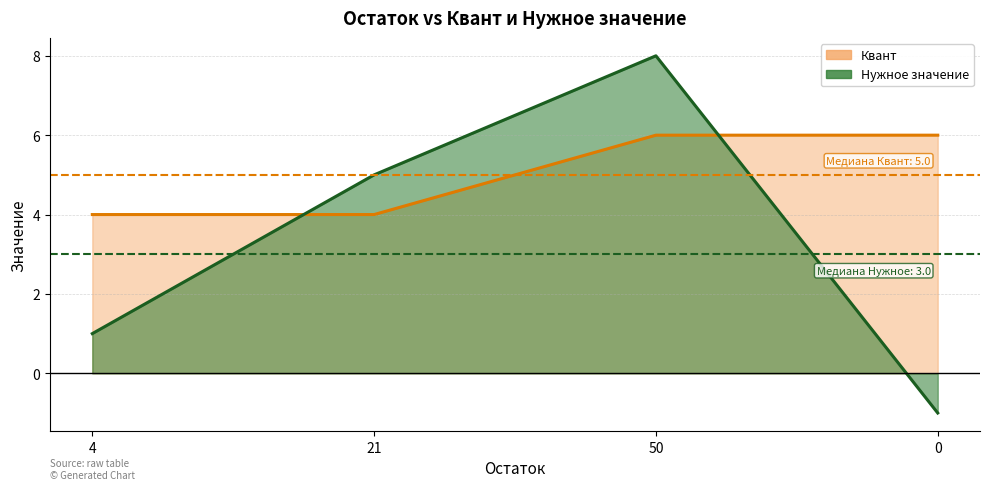

At which label does Нужное значение first exceed 5?

50